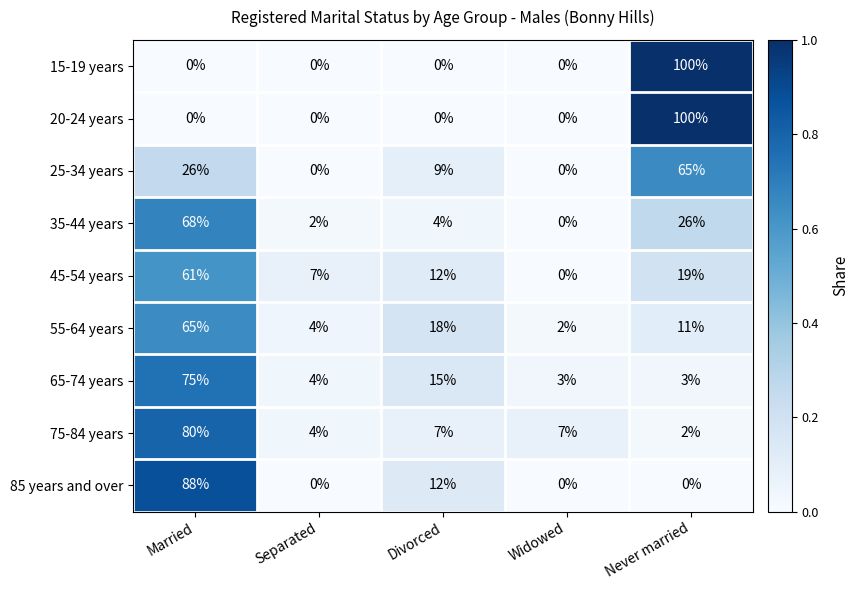

Between Divorced and Widowed, which series saw the biggest shift?

55-64 years